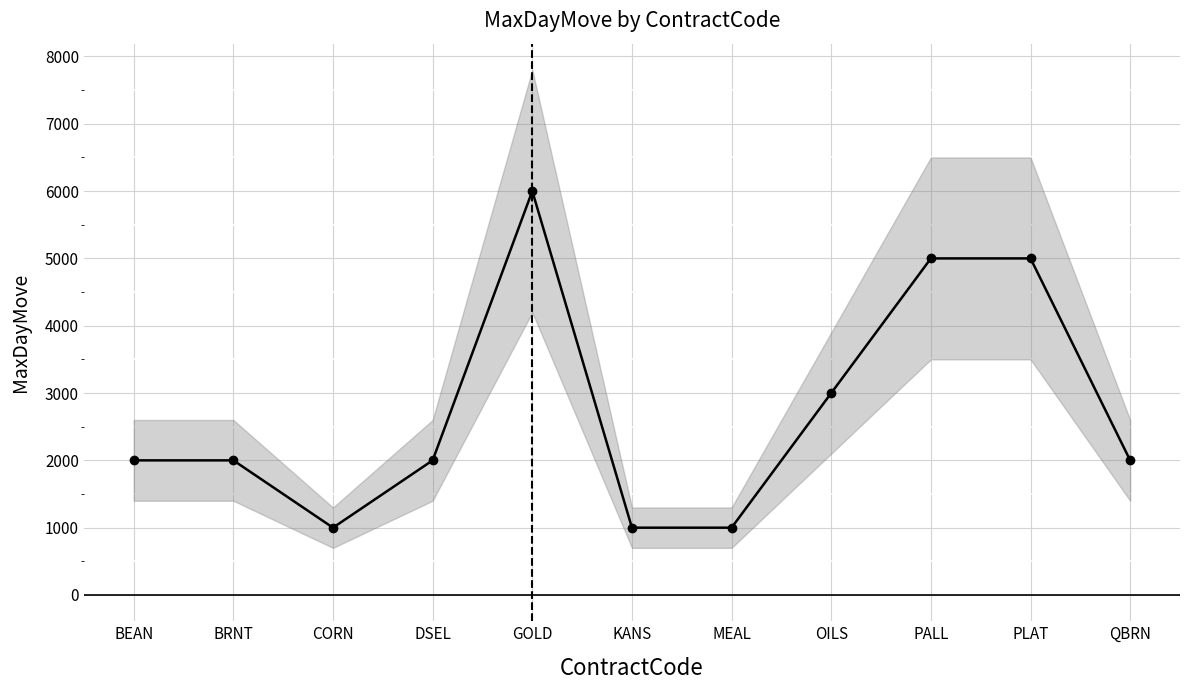

Approximately how many times larger is the value at DSEL compared to PLAT?

0.4